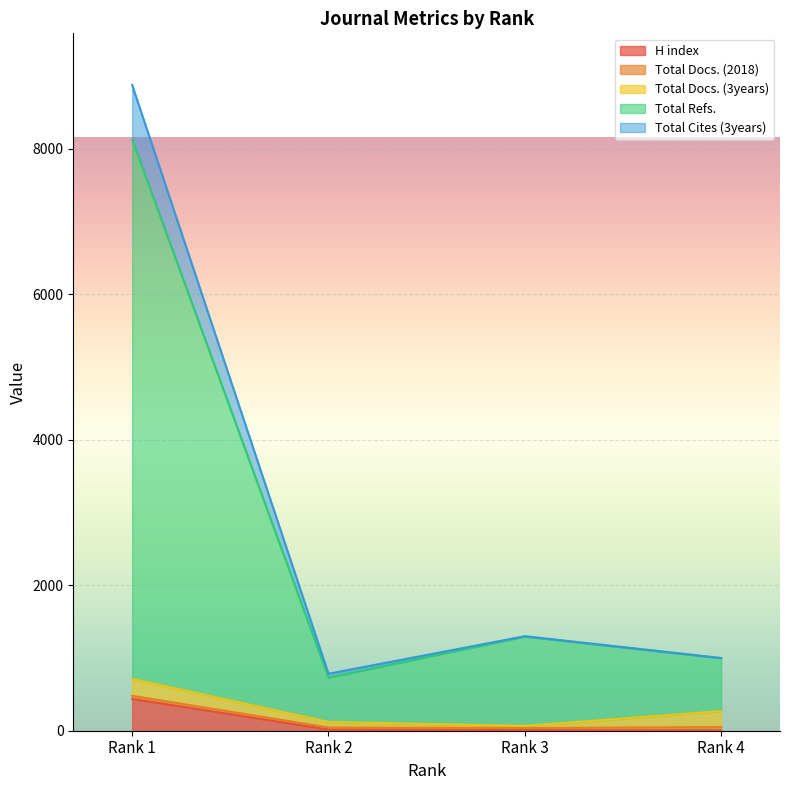

Which category has the highest value in the H index series?

Rank 1